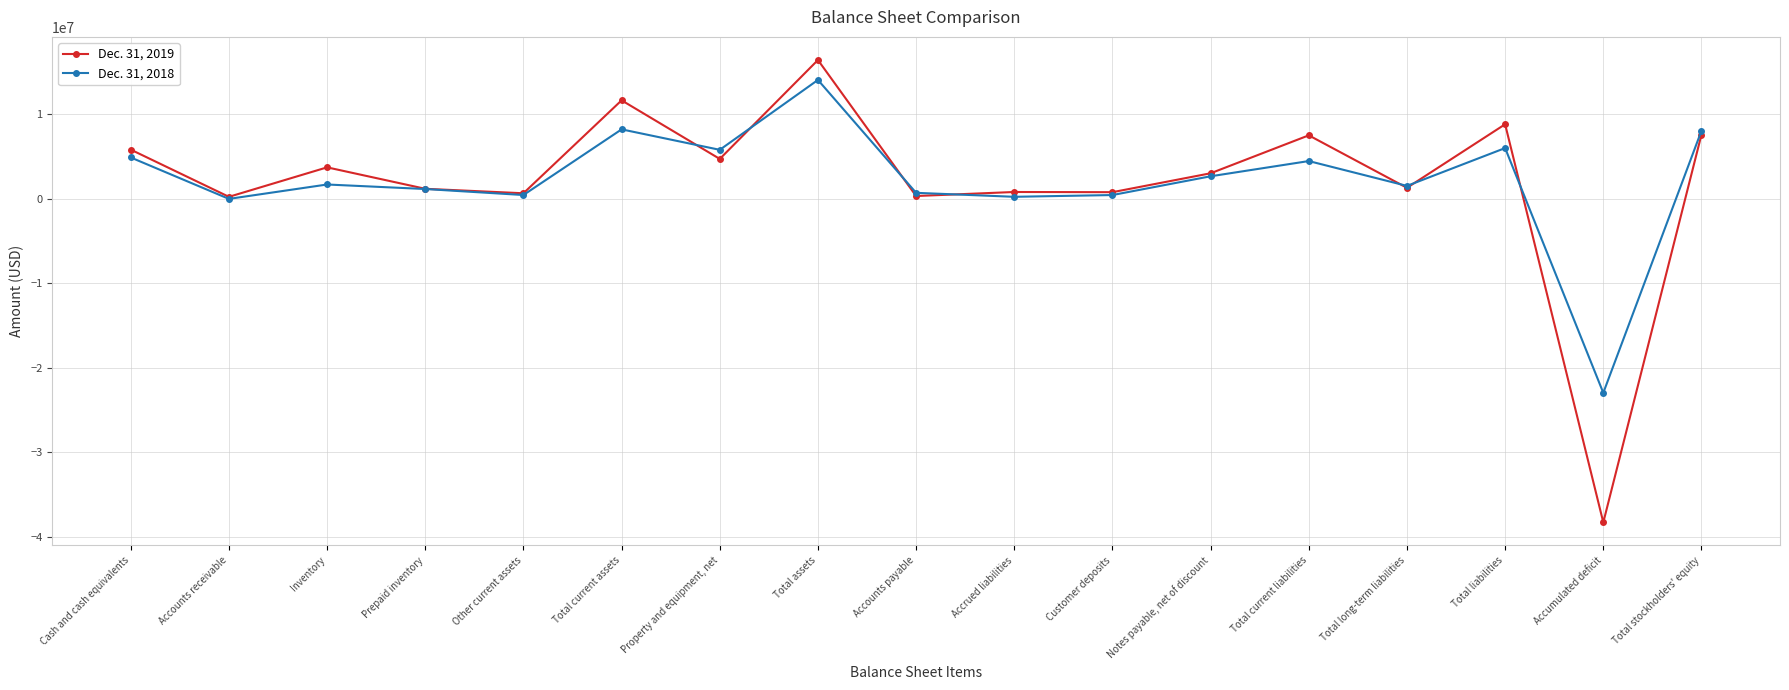

What is the total value across all series at Total long-term liabilities?

2848995